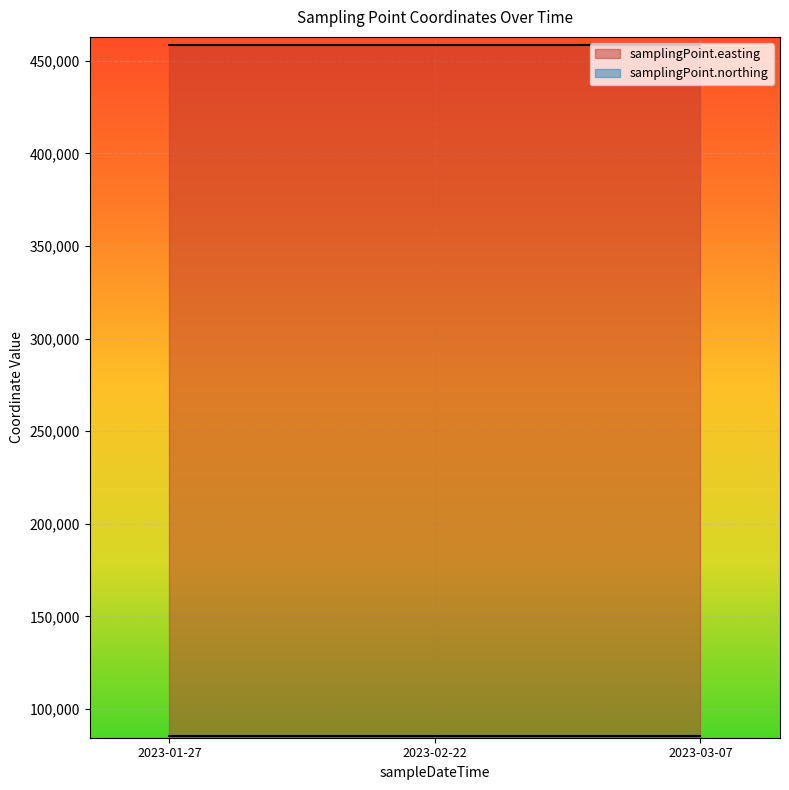

Reading left to right, transcribe all the data shown in this chart.

samplingPoint.easting: 458324	458324	458324
samplingPoint.northing: 85289	85289	85289